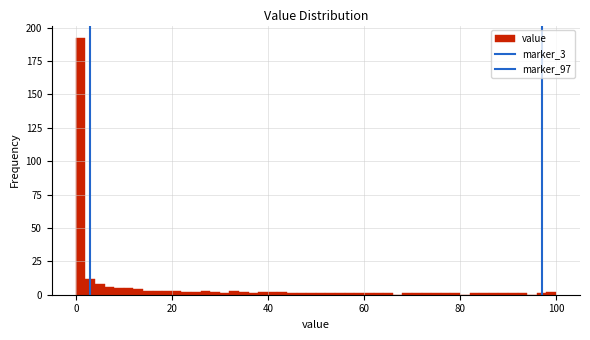

Read against the x-axis, roughly where is the centre of the tallest bar?

2